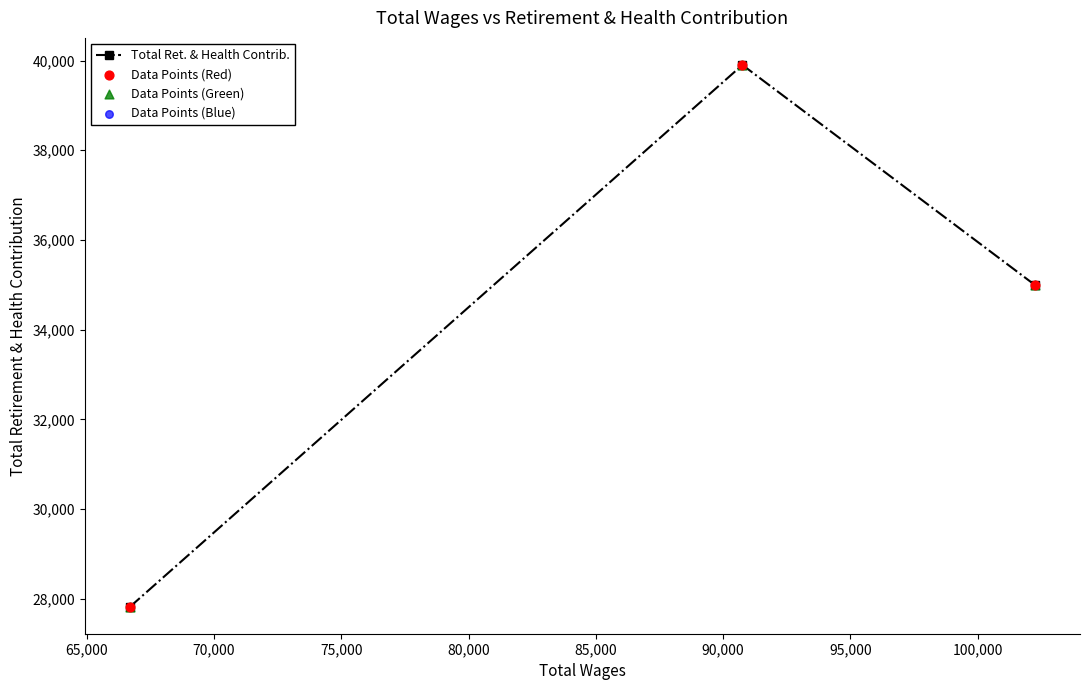

Which series has the largest total across all categories?

Total Ret. & Health Contrib.